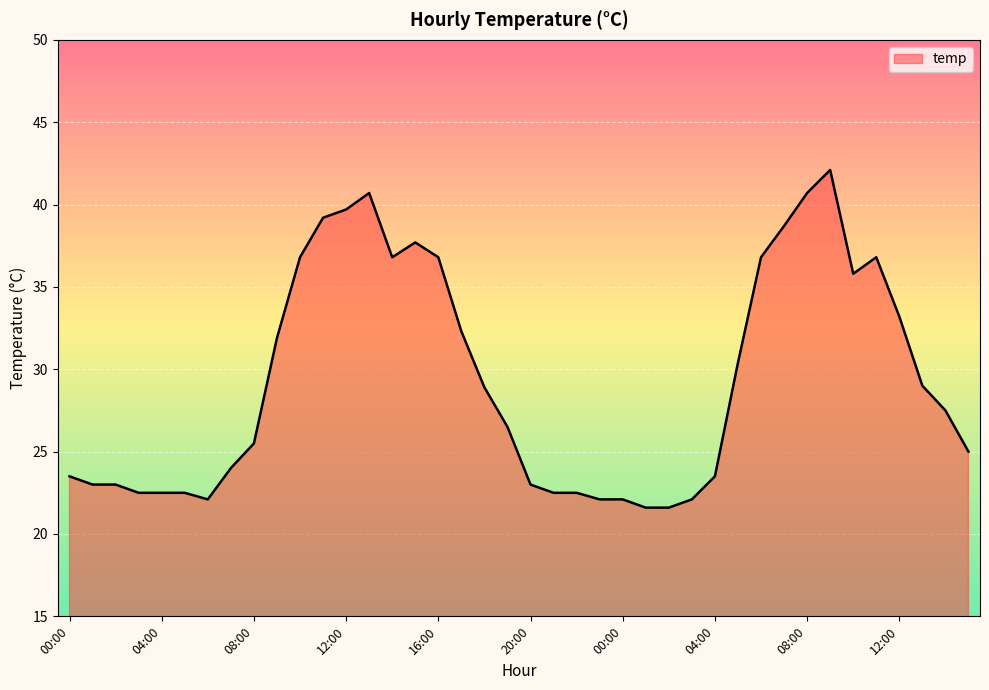

What is the smallest value displayed?

21.6